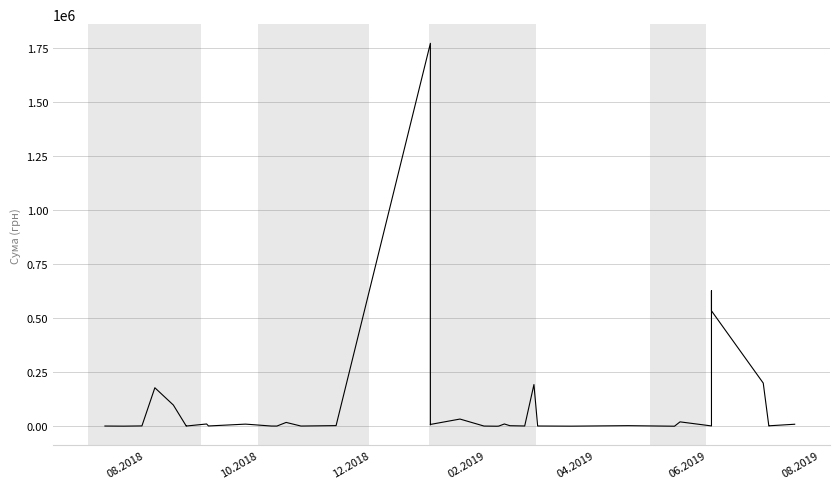

Reading left to right, what are all the values shown in this chart?

1040.0	494.0	1515.4	178000.0	98082.0	624.0	1062.1	10503.9	1320.0	9800.0	7999.8	1000.0	889.0	17681.8	960.0	2961.5	1770452.4	6863.2	8379.0	33278.0	865.0	193.6	810.0	10532.8	2520.0	1189.0	192865.6	1168.8	448.0	2730.0	203.2	20300.0	1479.0	626384.5	533743.5	199566.4	2809.7	1422.0	2573.0	9300.0